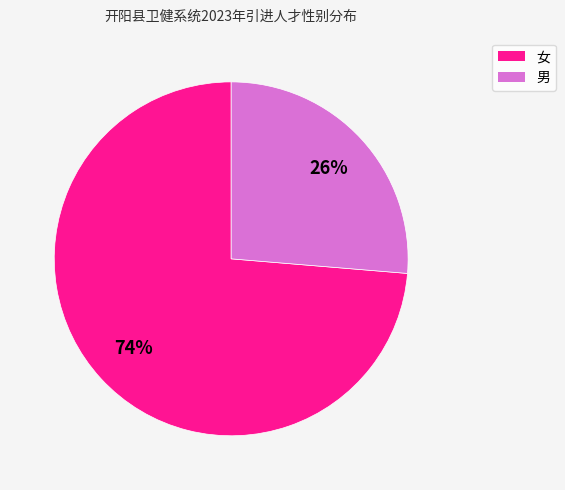

Combined, do 女 and 男 account for over 50%?

Yes